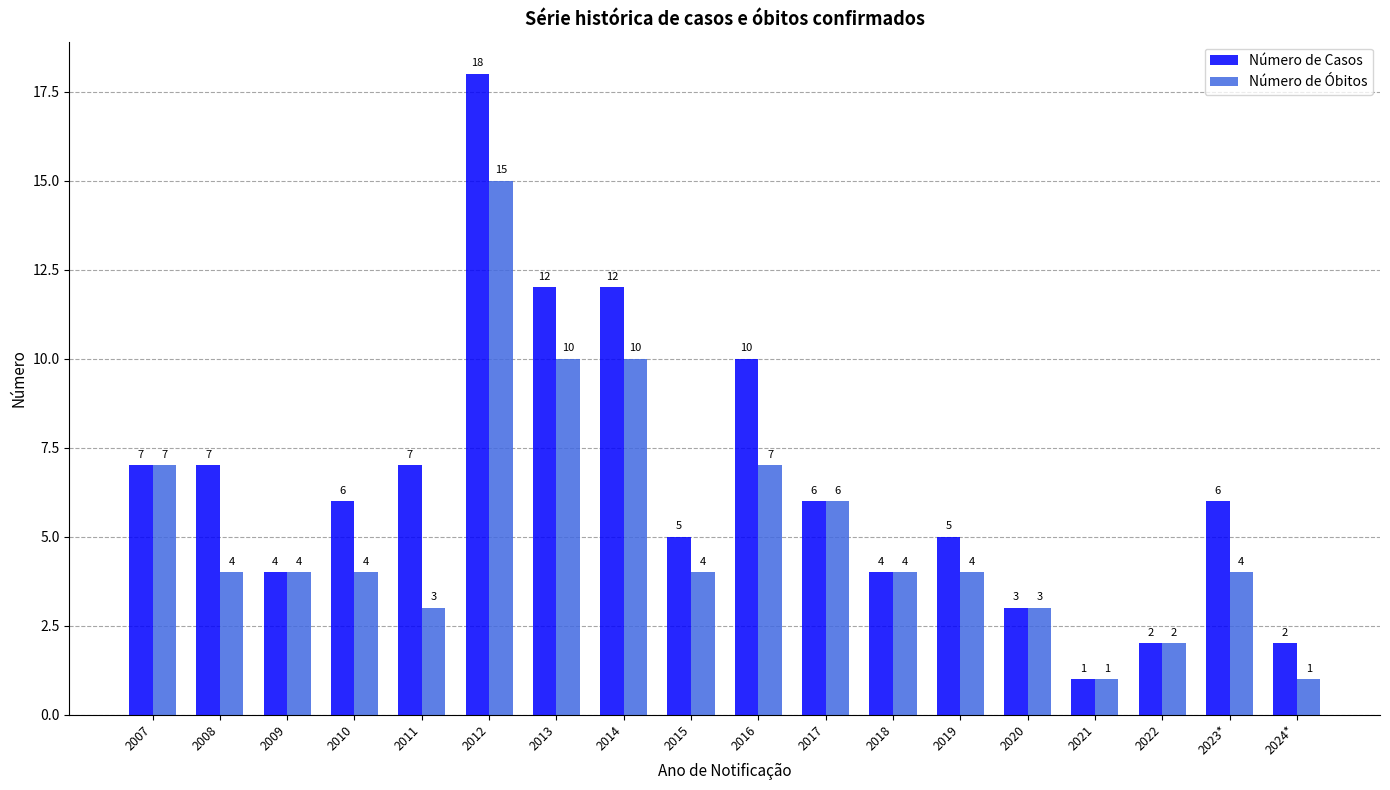

What is the sum of the Número de Casos values at 2020 and 2019?

8